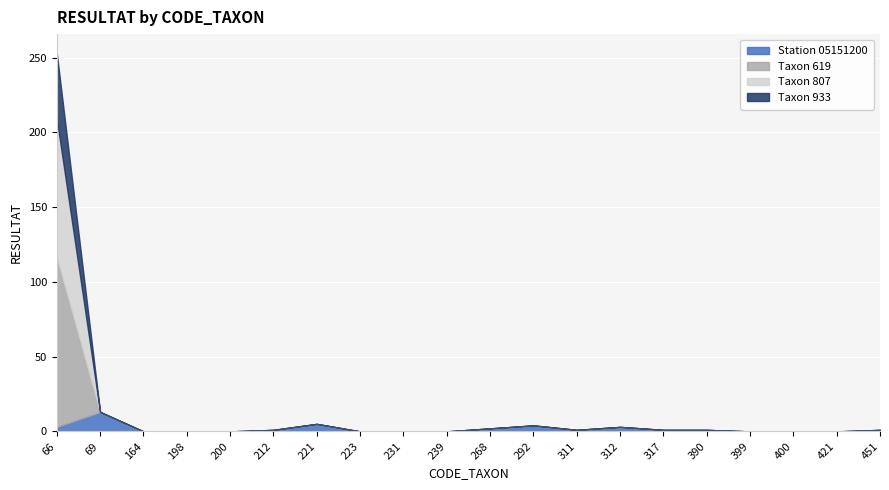

Which series has the largest total across all categories?

Taxon 619